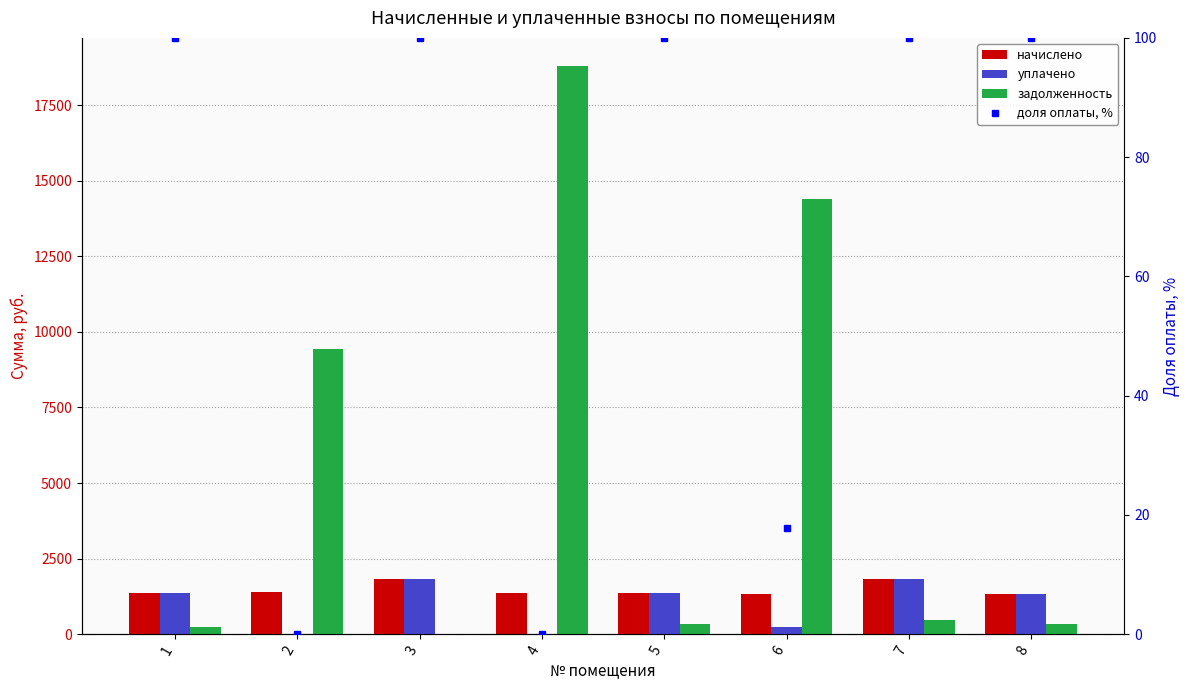

Reading left to right, transcribe all the data shown in this chart.

начислено: 1348.4	1390.0	1808.8	1372.1	1372.1	1321.7	1808.8	1336.5
уплачено: 1348.4	0.0	1808.8	0.0	1372.1	234.1	1808.8	1336.5
задолженность: 224.7	9426.9	0.0	18798.3	341.2	14391.5	449.8	332.4
доля оплаты, %: 100.0	0.0	100.0	0.0	100.0	17.7	100.0	100.0